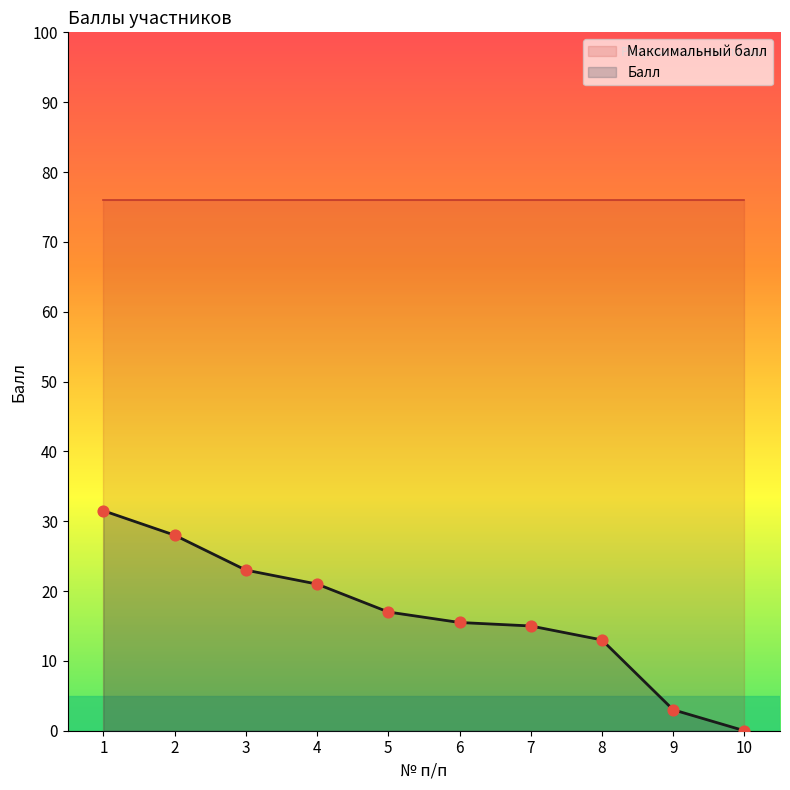

Is the value of Балл at 5 greater than the value of Итоговый балл at 7?

Yes